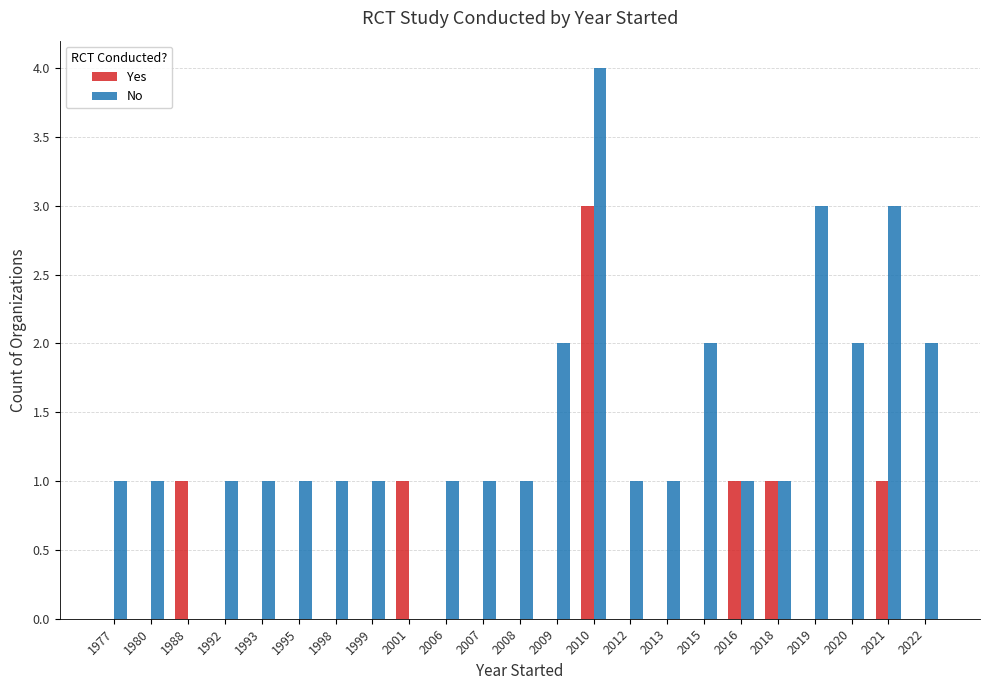

Which category has the highest value in the Yes series?

2010